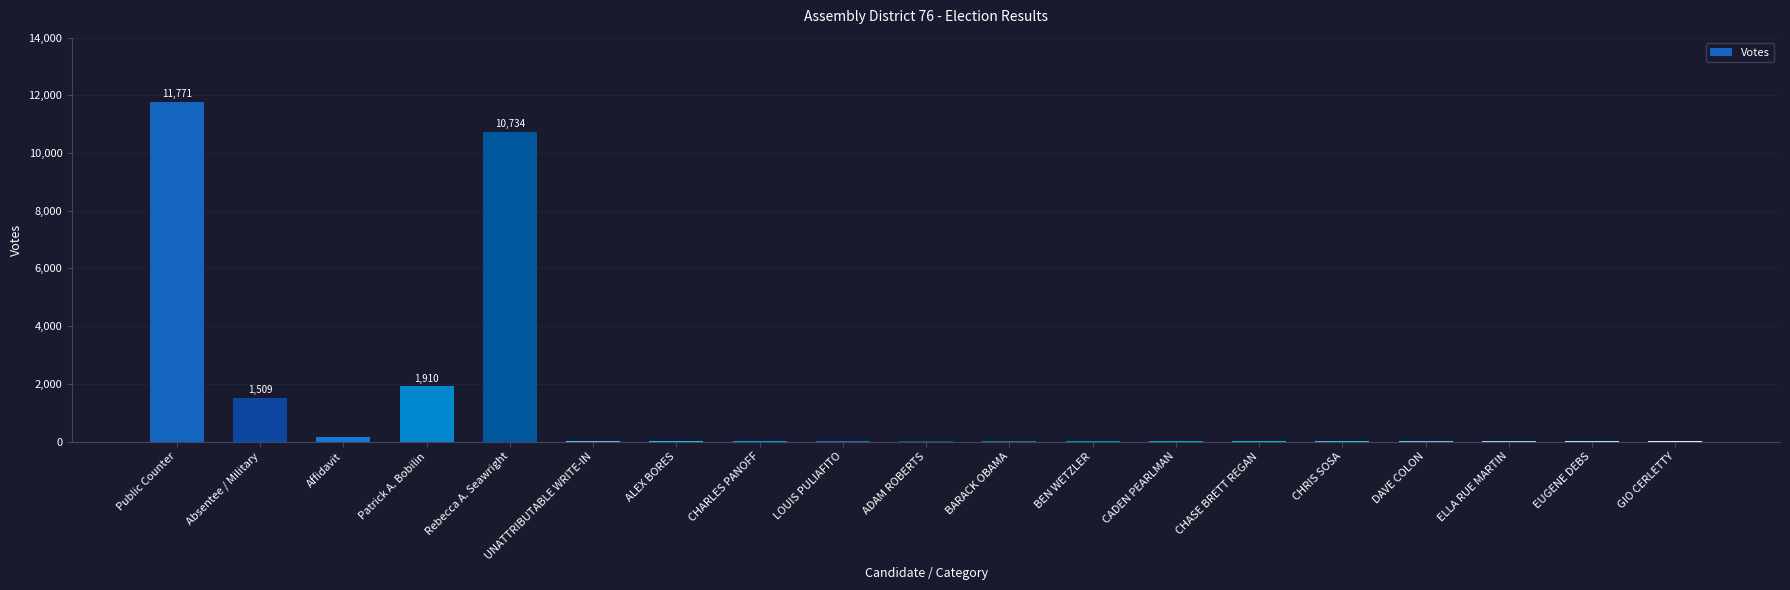

What is the change in value from CHARLES PANOFF to BARACK OBAMA?

-1